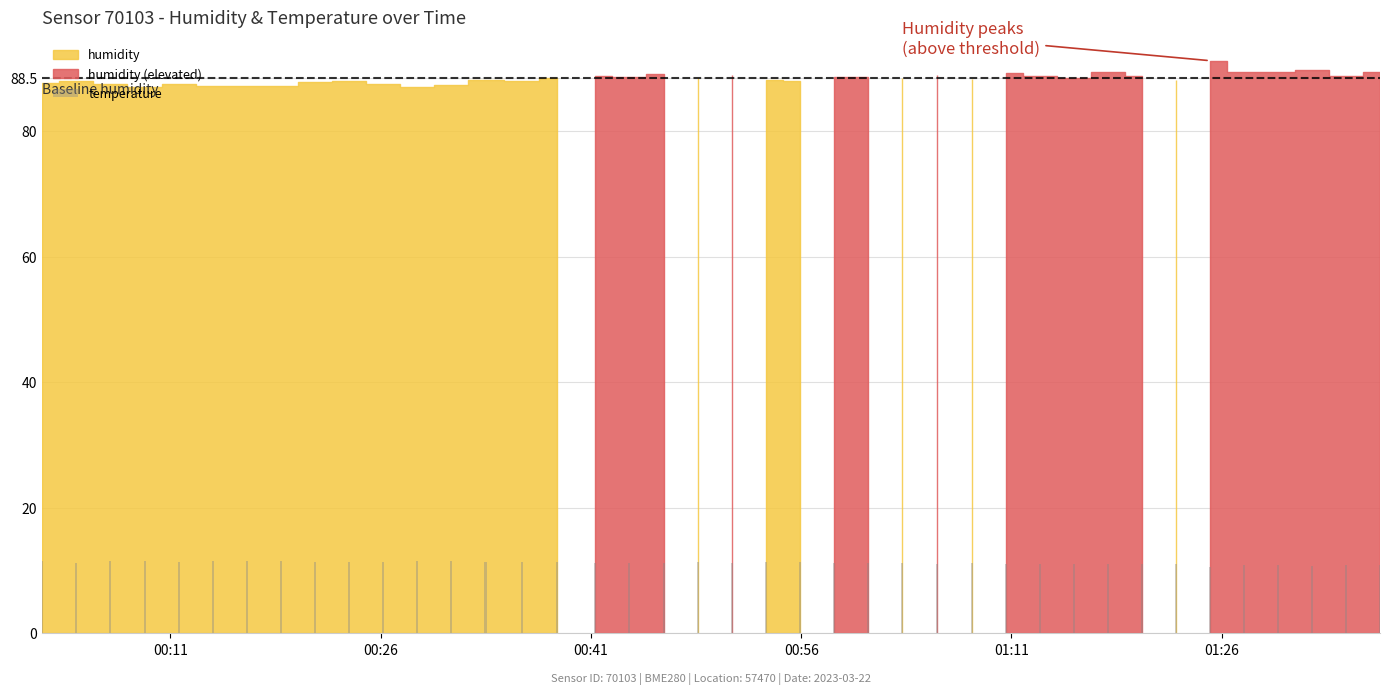

What is the value of the 40th bar from the left?

10.8